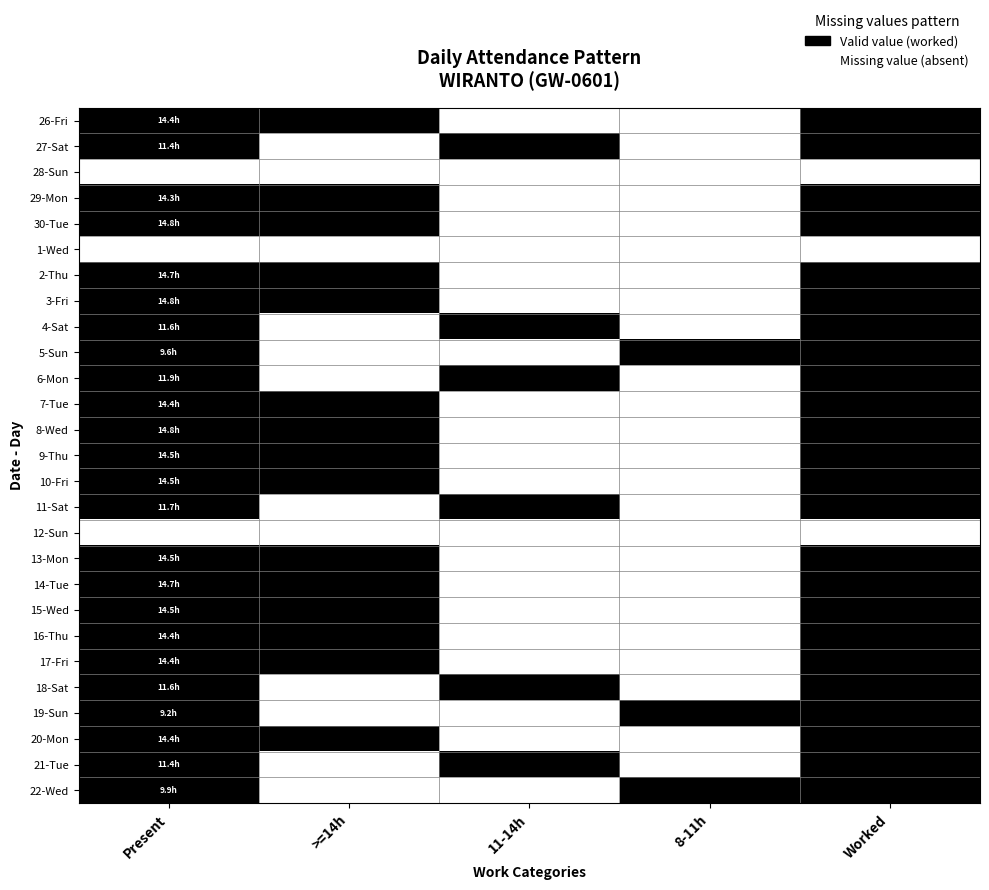

Which label corresponds to the largest value in the chart?

Present